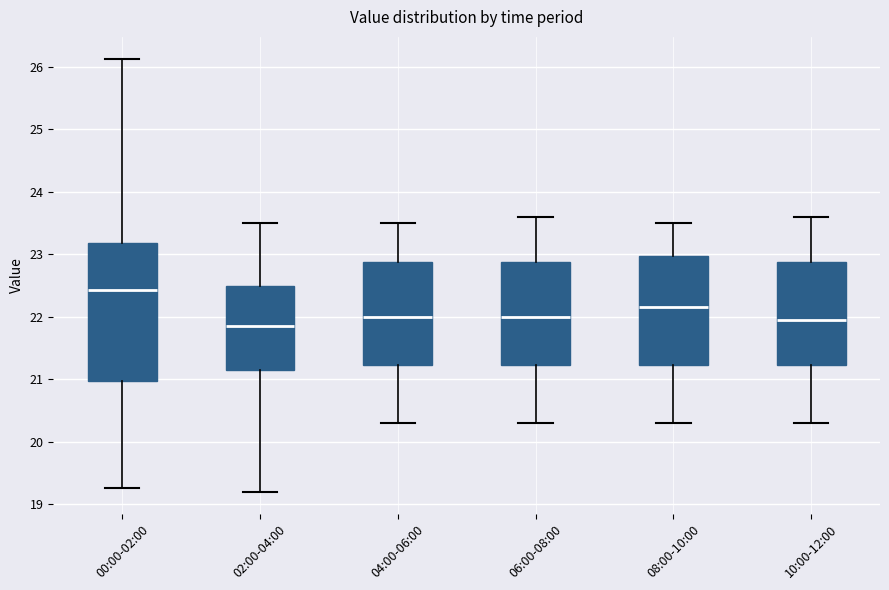

Which box is the tallest, from its lower edge to its upper edge?

00:00-02:00